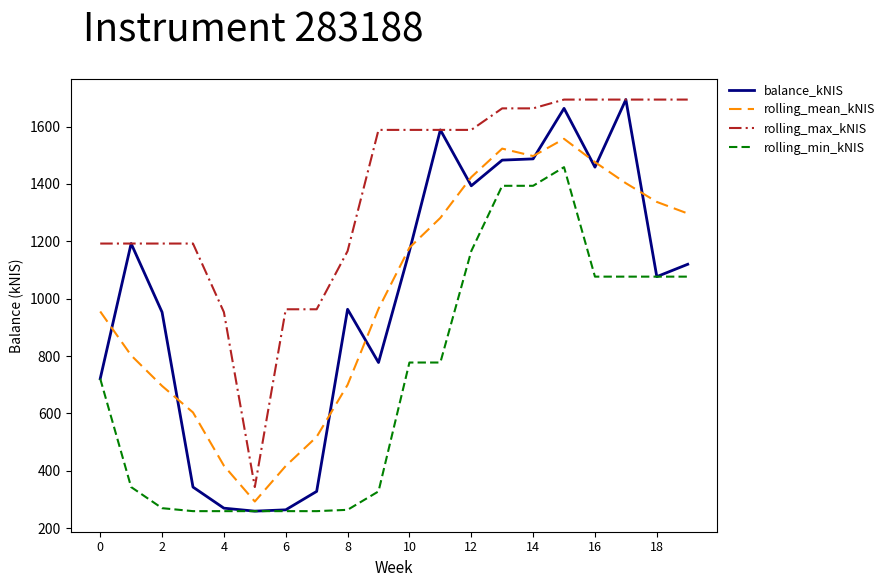

Does the chart display data point markers on the line(s)?

No